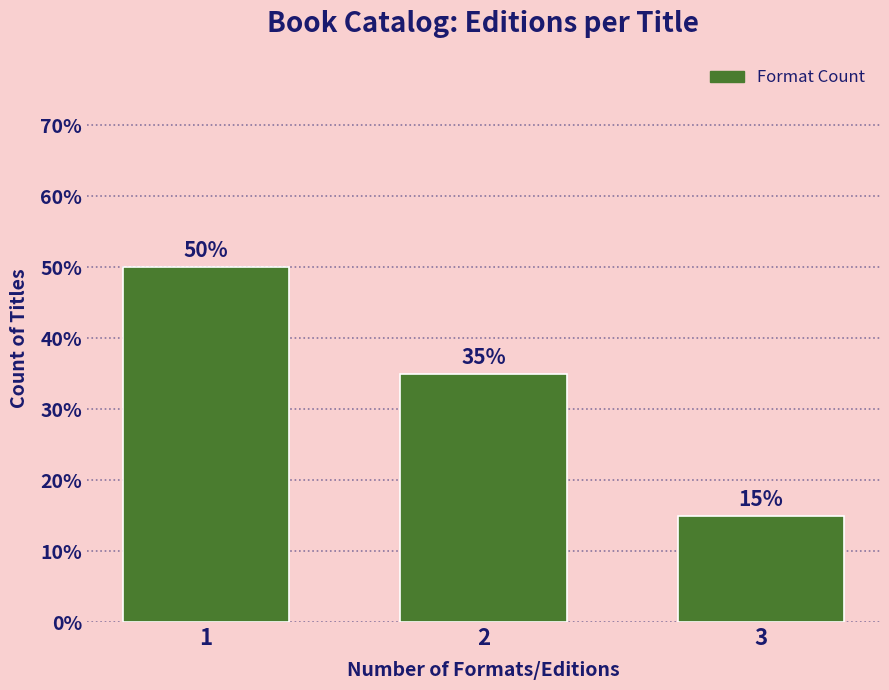

Reading right to left, transcribe all the data shown in this chart.

3=15	2=35	1=50